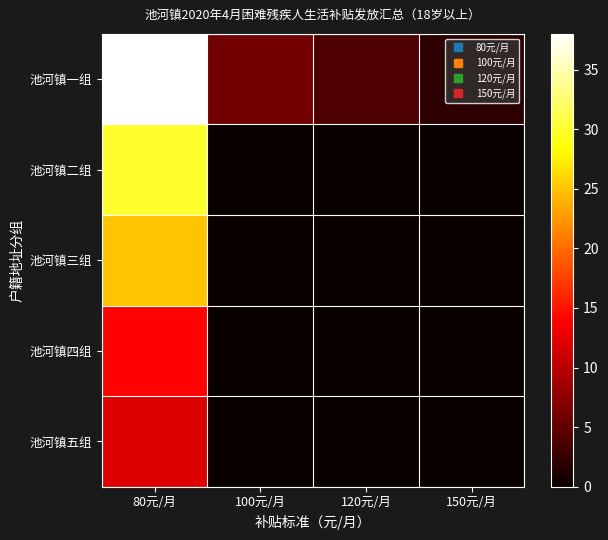

Between 80元/月 and 100元/月, which series saw the biggest shift?

池河镇一组